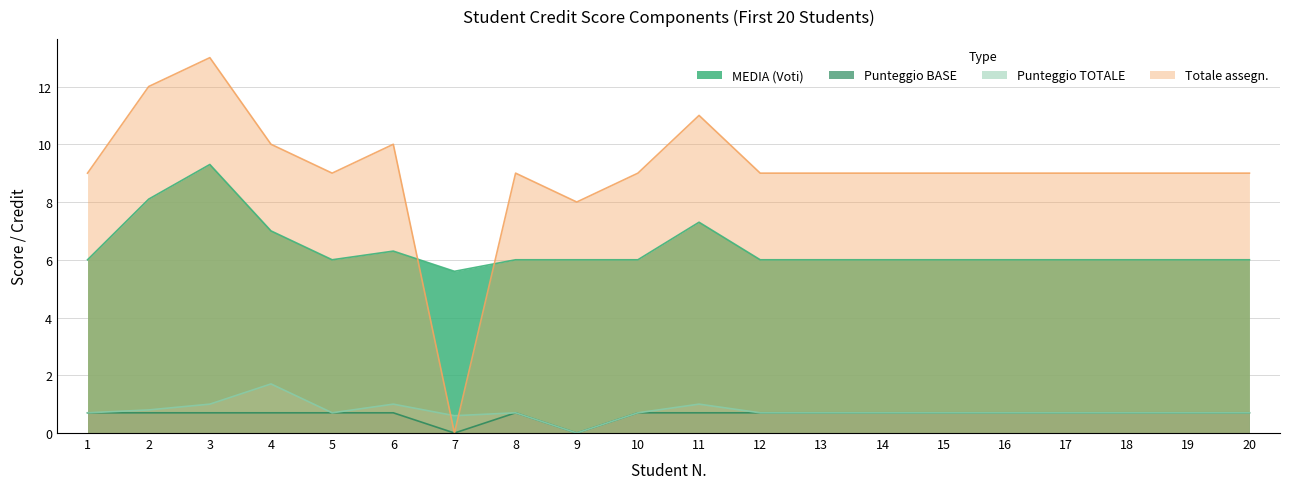

List the labels in order of Punteggio BASE value, largest first.

1, 2, 3, 4, 5, 6, 8, 10, 11, 12, 13, 14, 15, 16, 17, 18, 19, 20, 7, 9